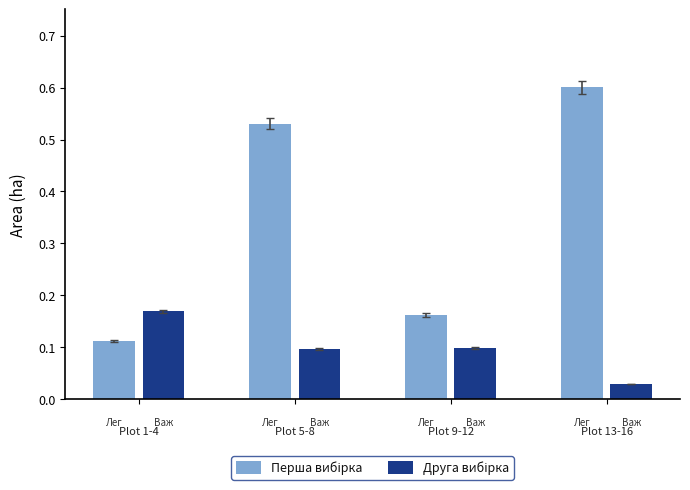

What is the maximum value shown in the chart?

0.6